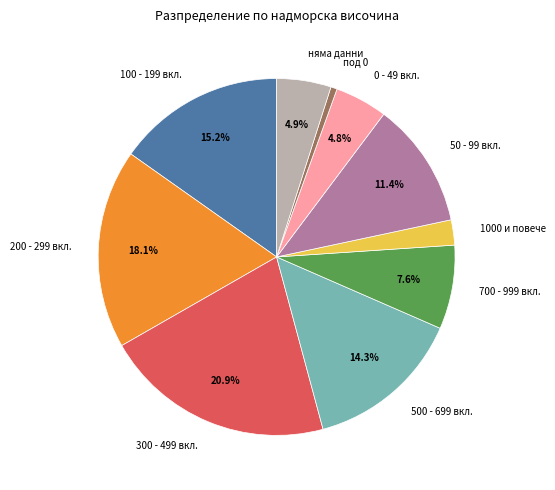

How many segments does this pie chart have?

10